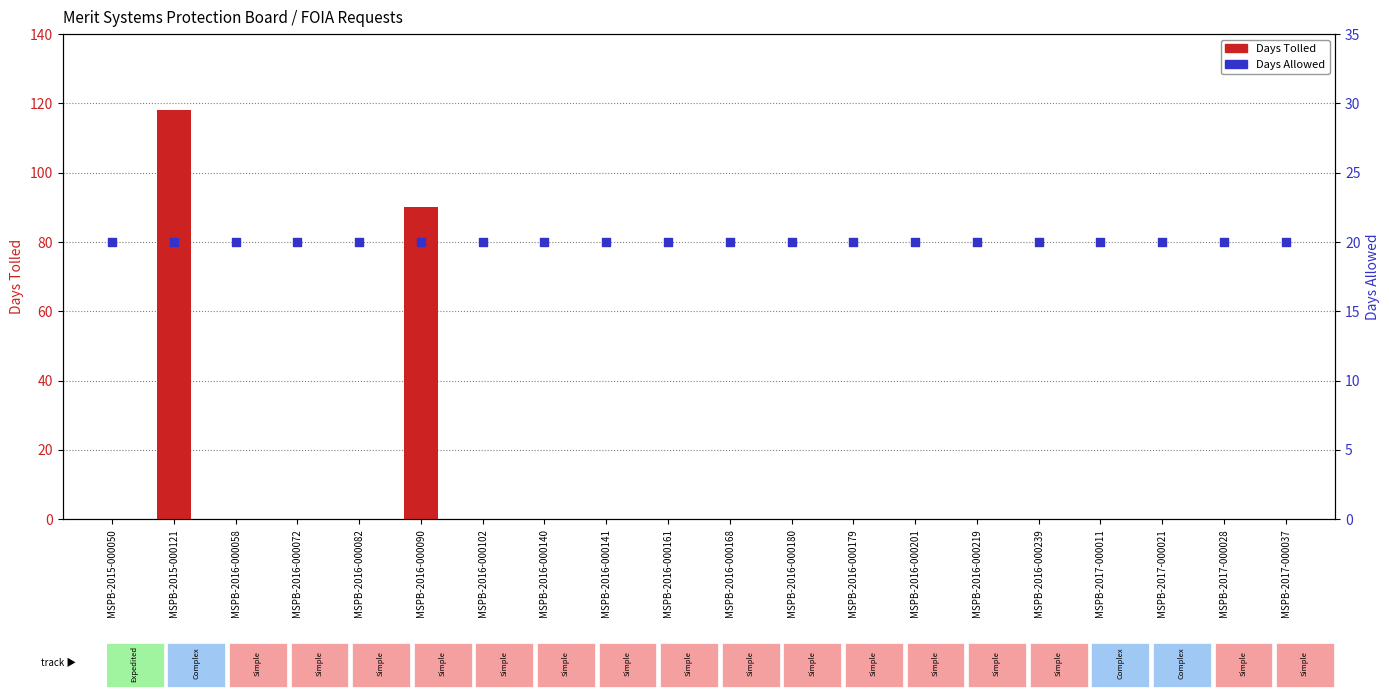

What is the total value across all series at MSPB-2016-000082?

20